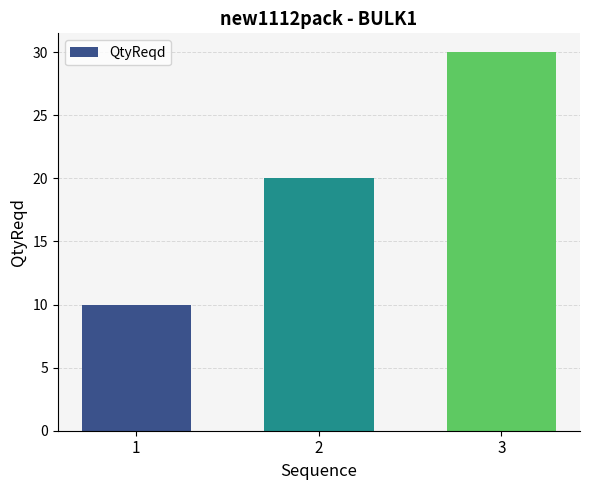

Does the chart contain stacked bars?

No